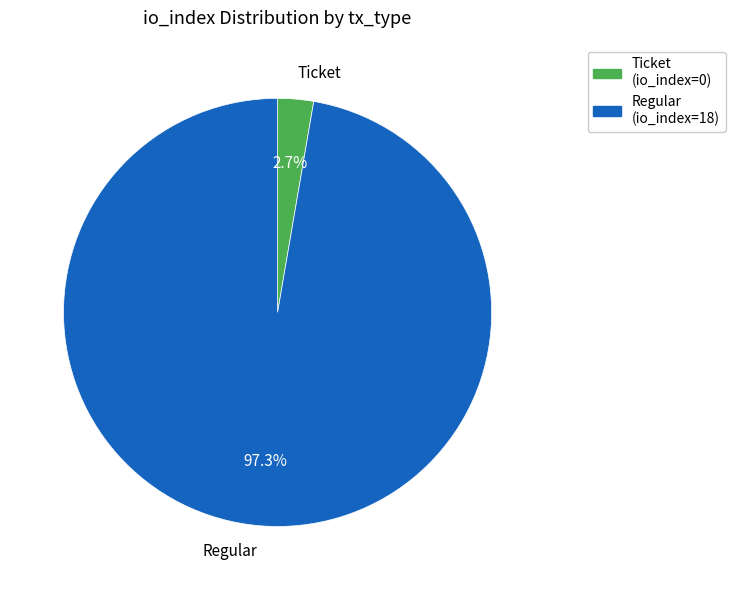

Does Ticket represent more than half of the total?

No